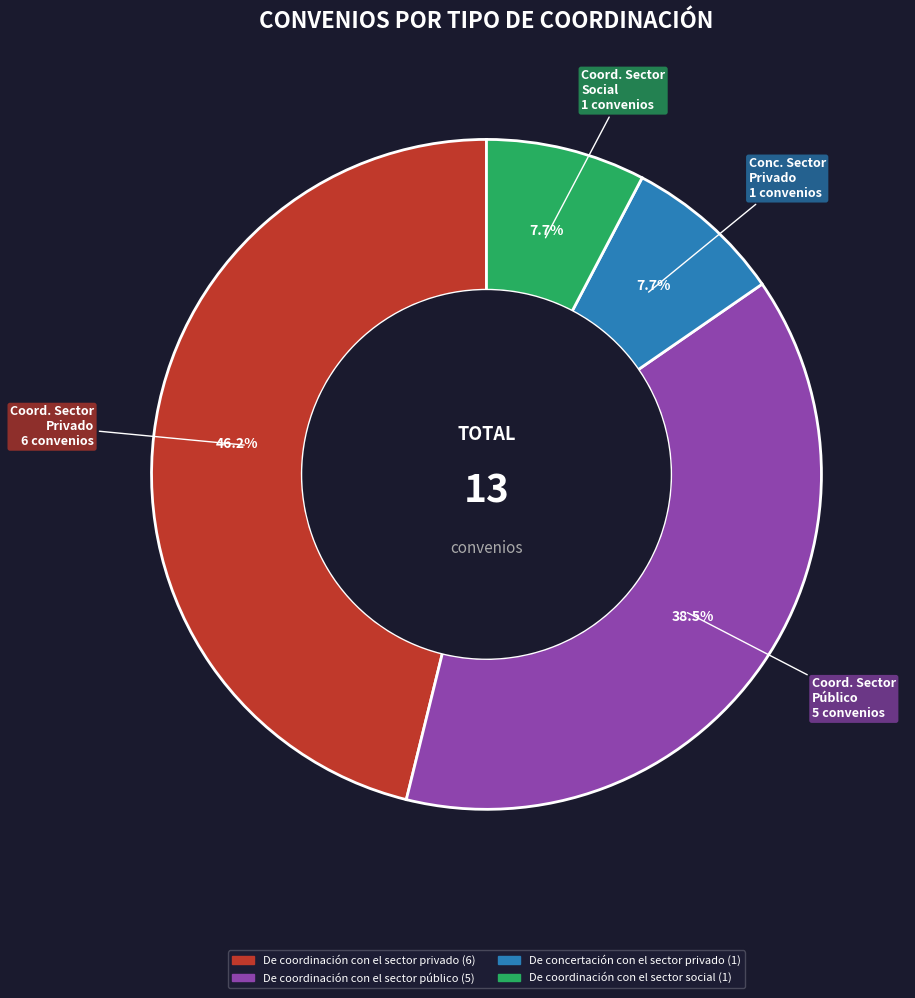

How many segments does this pie chart have?

4